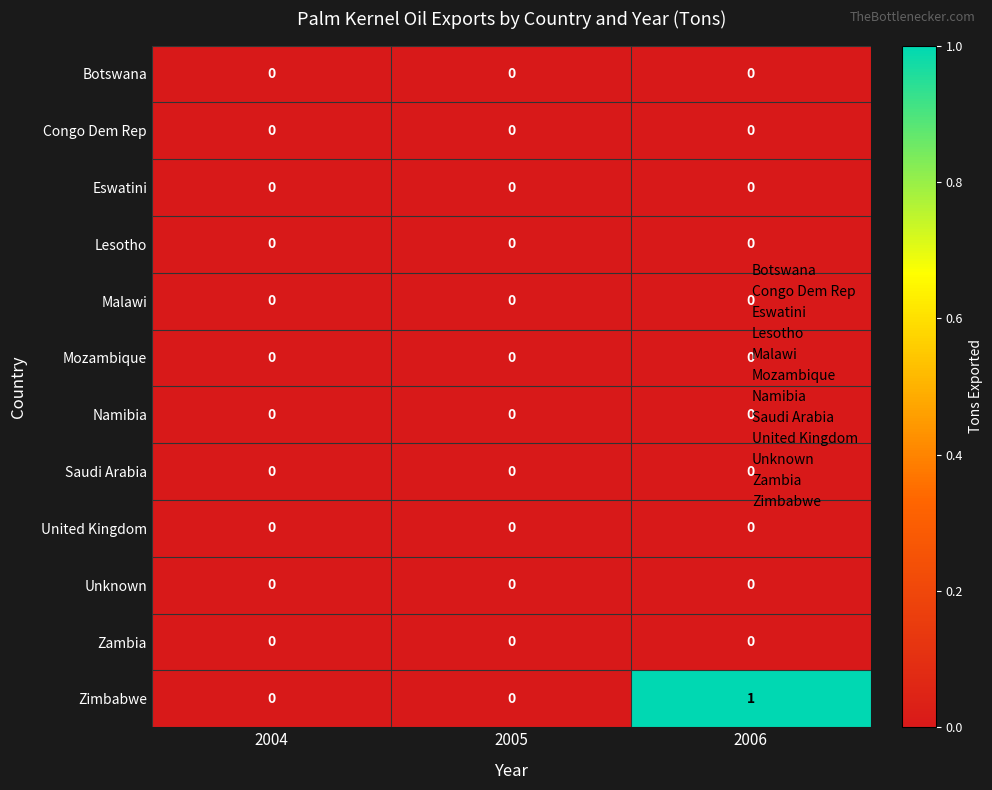

What is the maximum value shown in the chart?

1